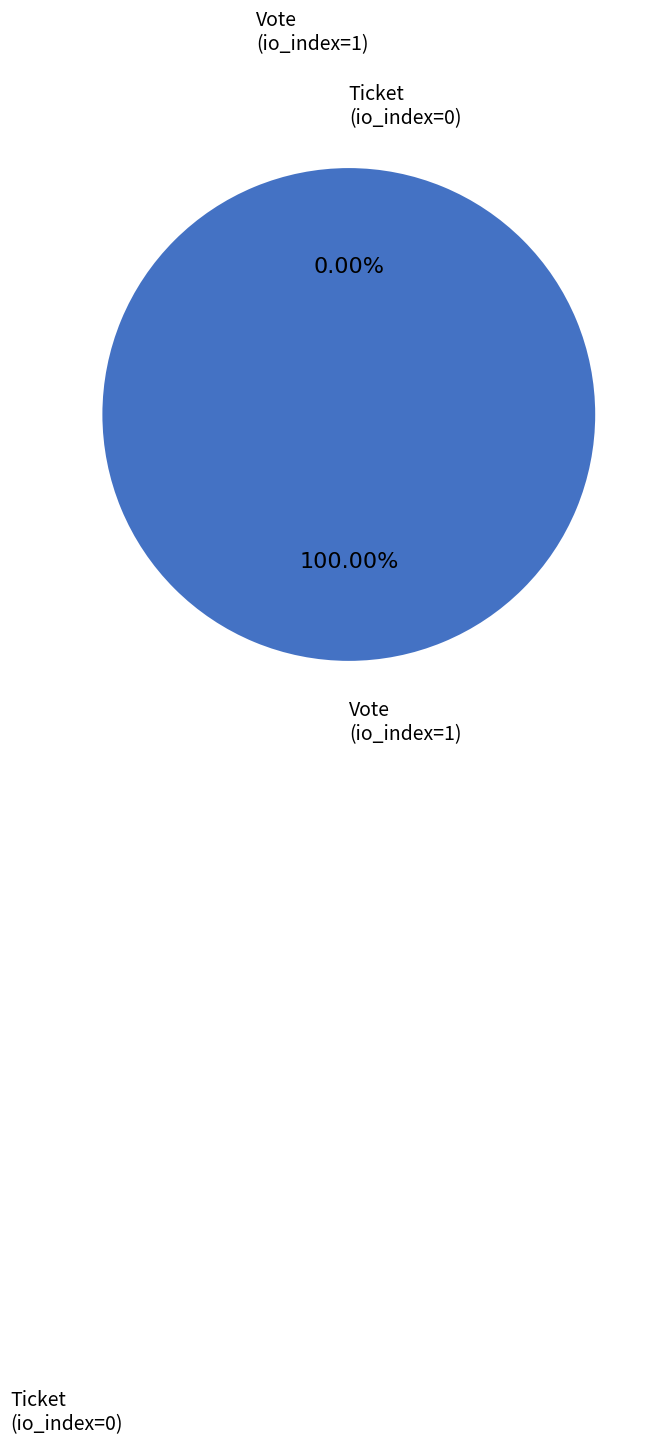

Does any single category account for the majority?

Yes